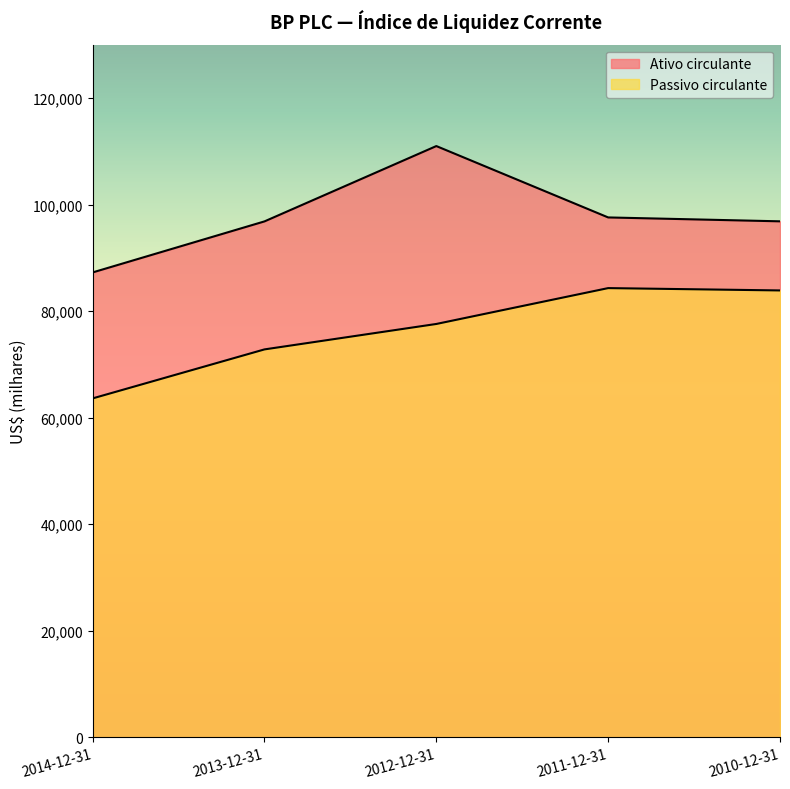

Which series has the widest spread of values?

Ativo circulante